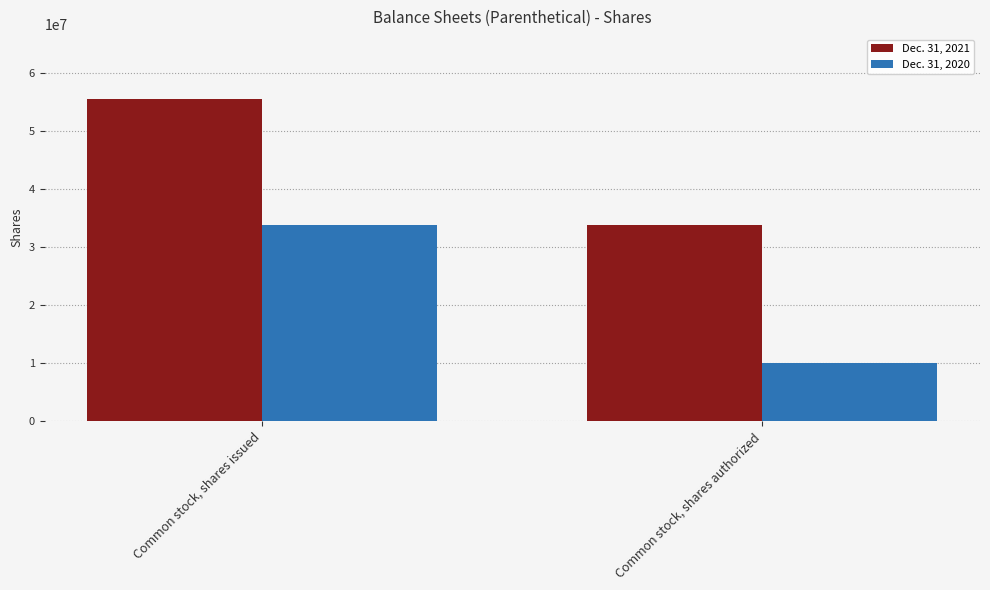

At which category is the sum across all series the highest?

Common stock, shares issued